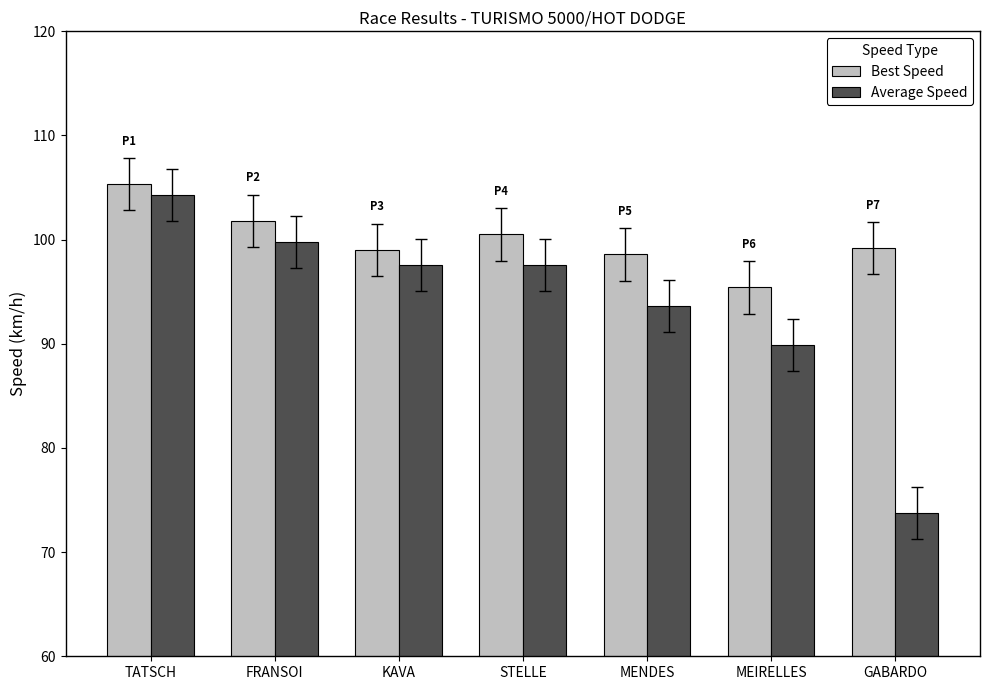

What is the approximate value of Average Speed at MENDES?

93.6